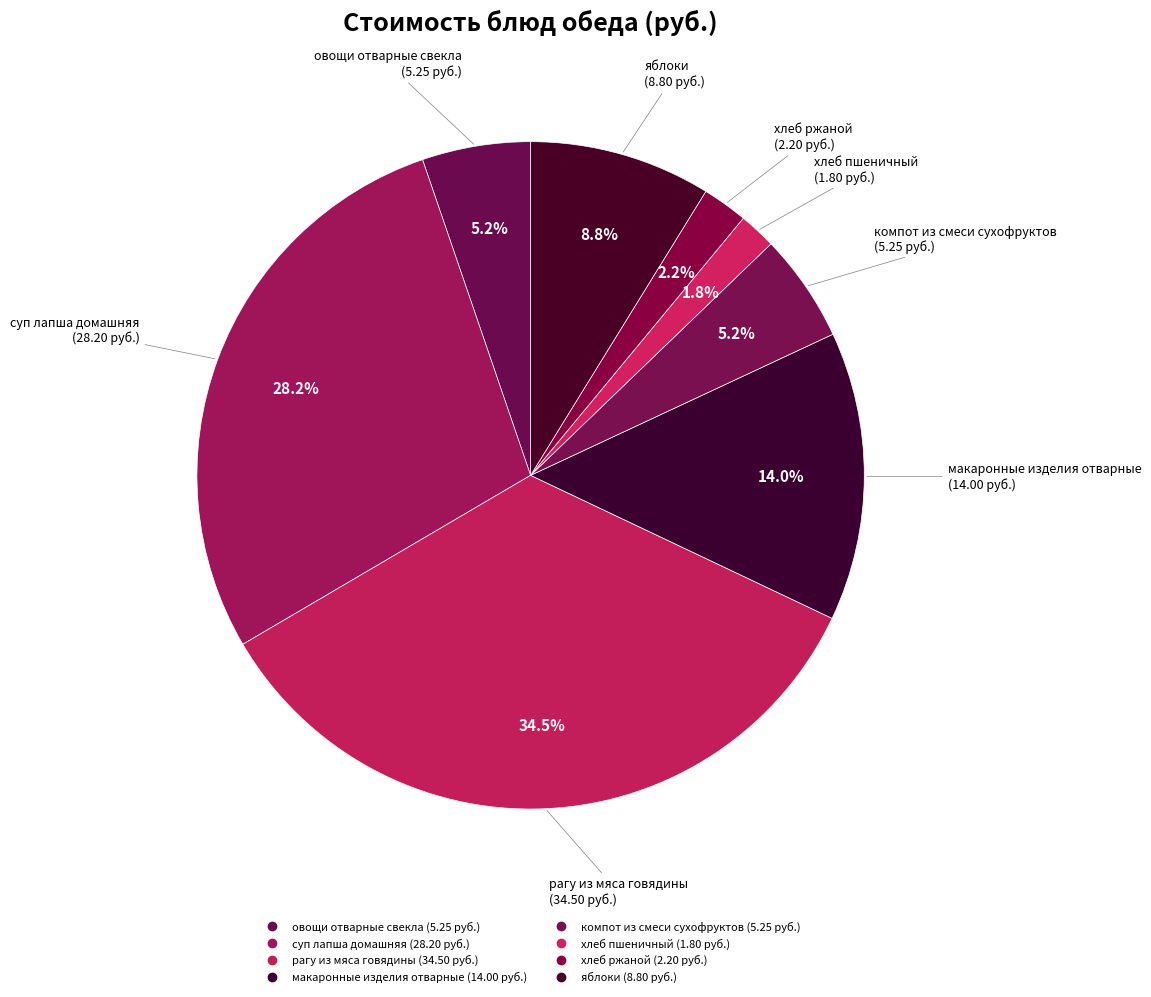

True or false: хлеб пшеничный accounts for 2% of the total.

True